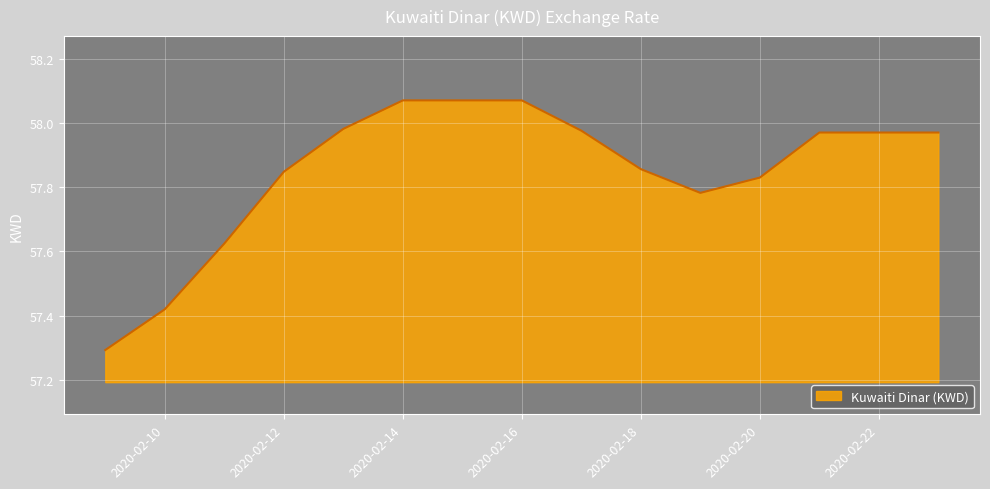

What is the difference between the maximum and minimum values?

0.8